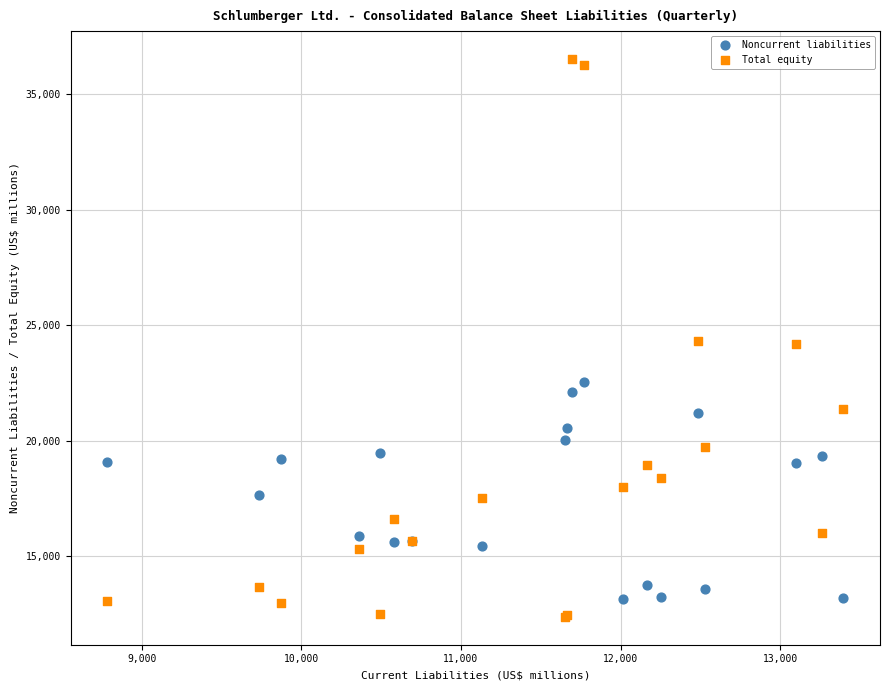

What is the X range (max minus min) for the scatter plot?

4611